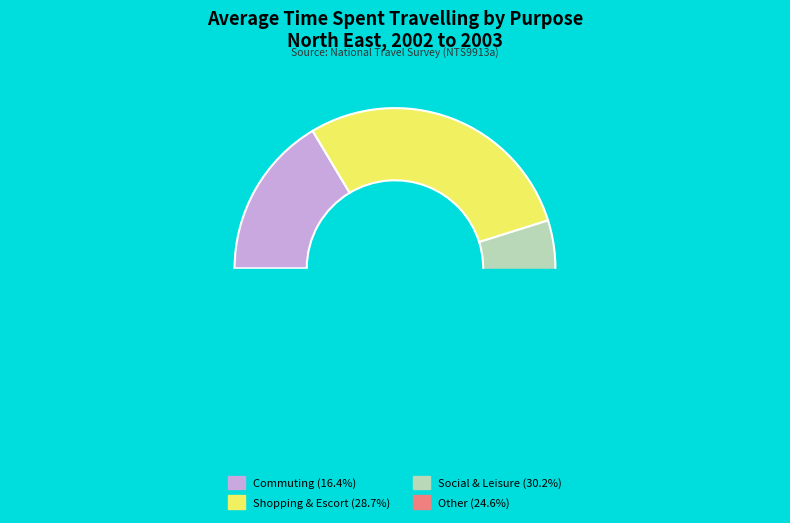

Does Sport or entertainment represent more than half of the total?

No